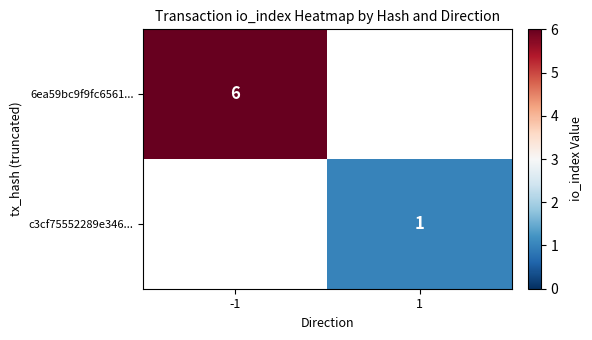

Is the value of c3cf75552289e346... at 1 greater than the value of 6ea59bc9f9fc6561... at -1?

No